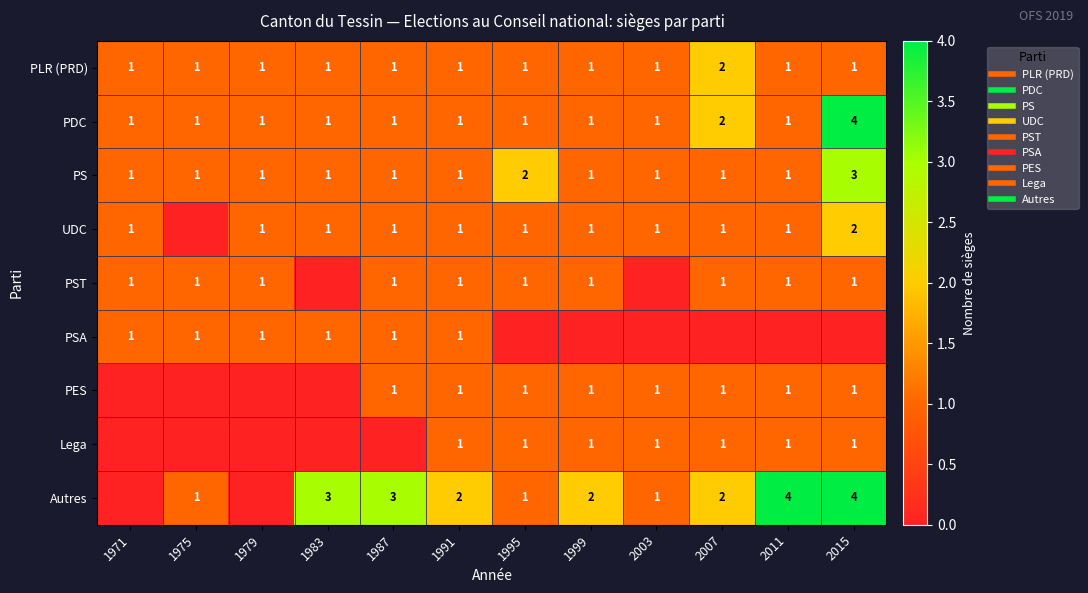

True or false: PST has a value of 1 at 2003.

False